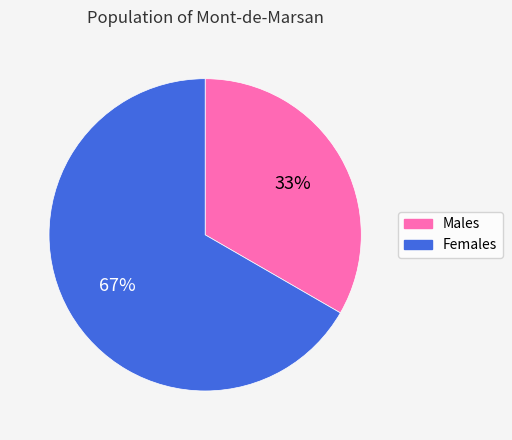

Is there any slice that represents more than half of the pie?

Yes